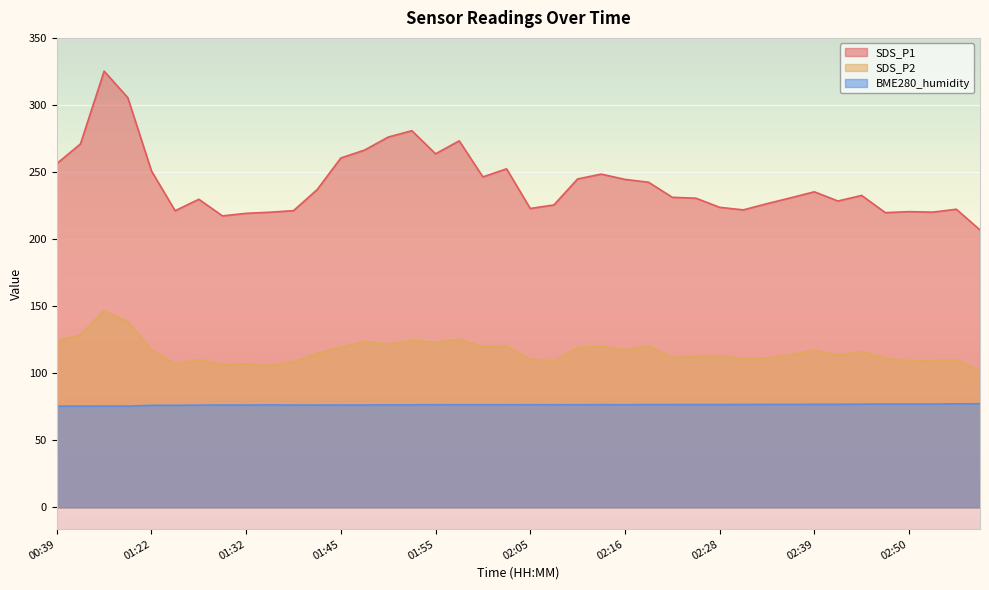

What is the spread (max minus min) of values at 02:22?

154.6